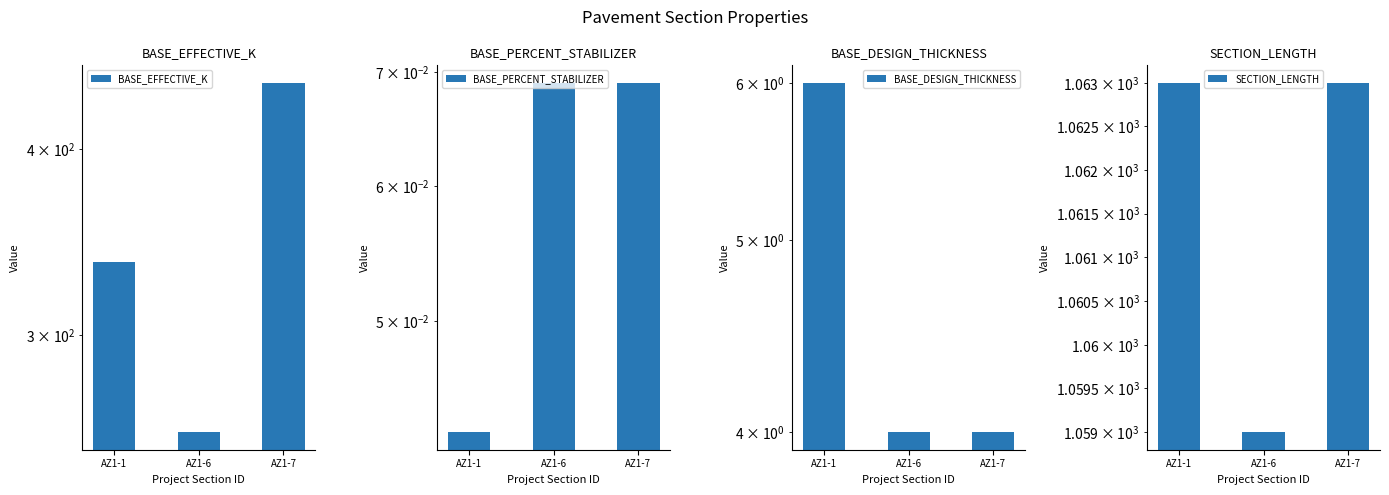

What is the total value across all series at AZ1-1?

1405.0